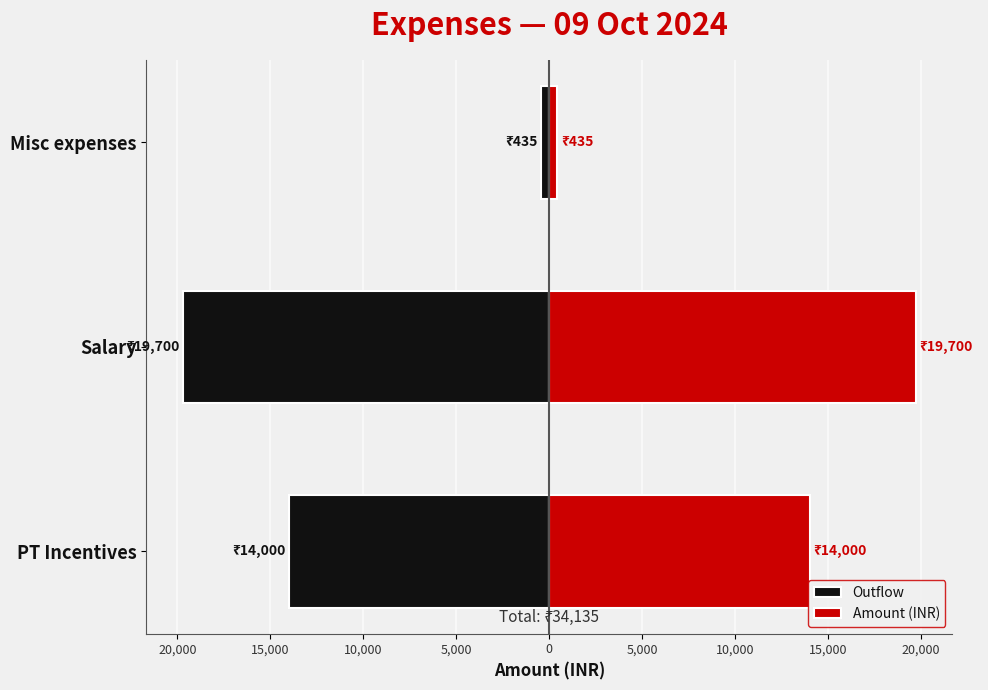

How many bars are there in each group?

2